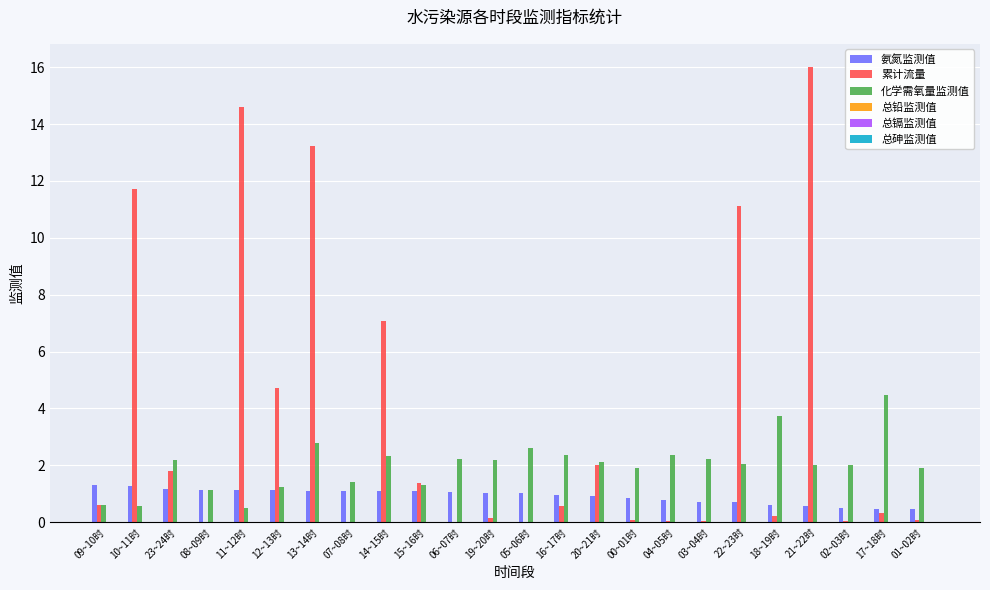

Is the value of 化学需氧量监测值 at 13~14时 greater than the value of 累计流量 at 14~15时?

No